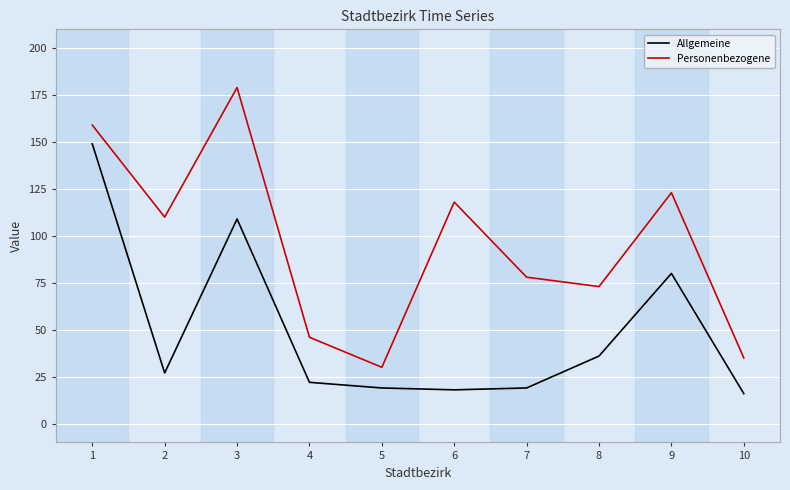

Rank the series at 6 from highest to lowest value.

Personenbezogene, Allgemeine